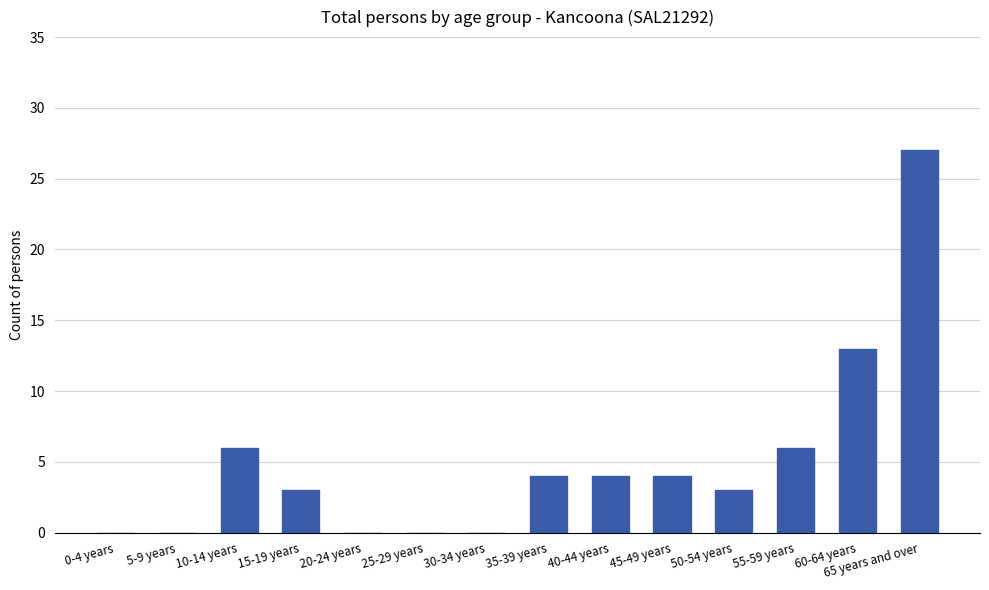

What is the greatest value displayed?

27